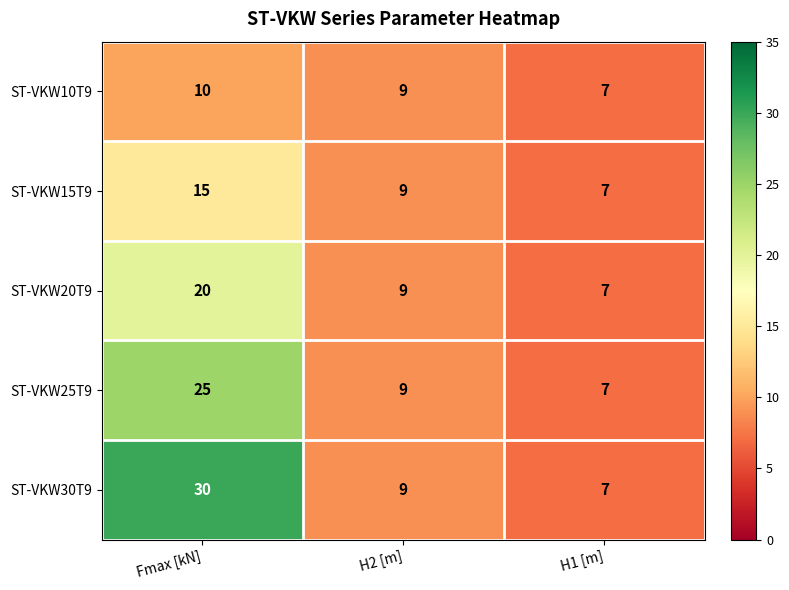

What is the average value of the ST-VKW10T9 series?

9